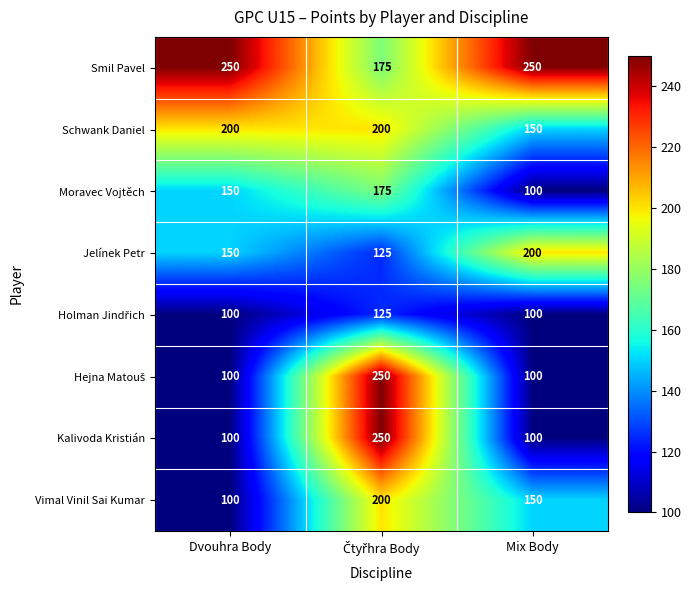

At how many categories does at least one series exceed 154?

3